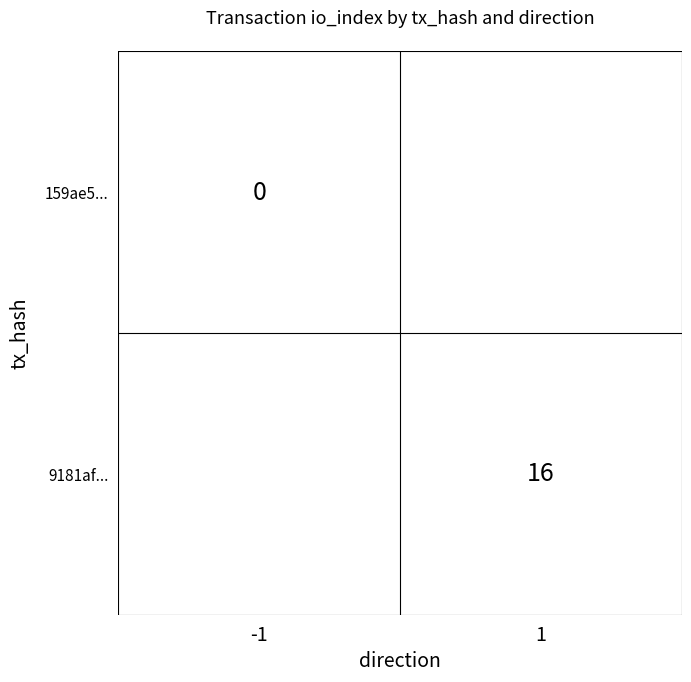

What is the total value across all series at -1?

-999